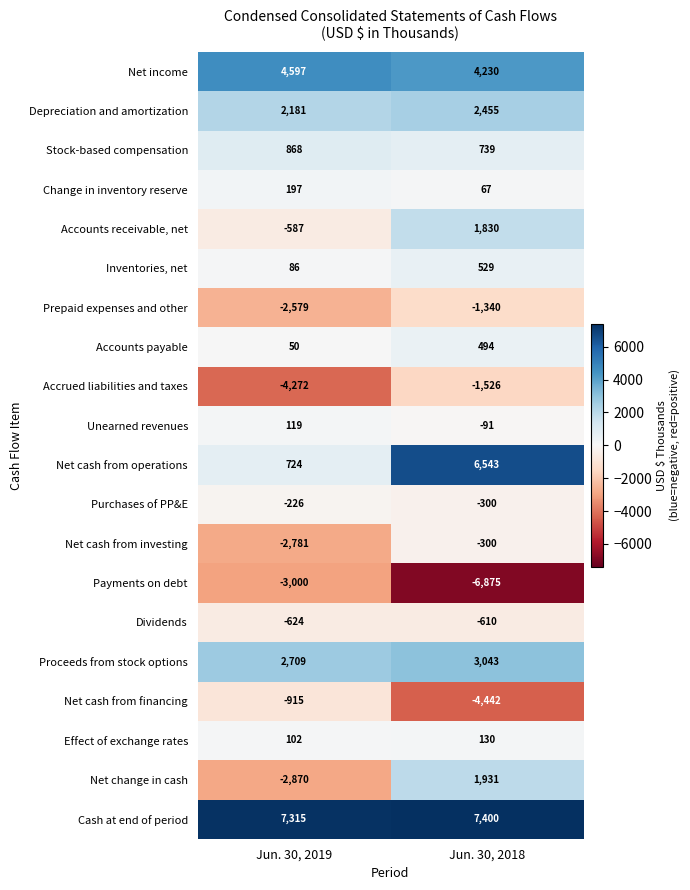

Where is Payments on debt nearest to the value -4937?

Jun. 30, 2019